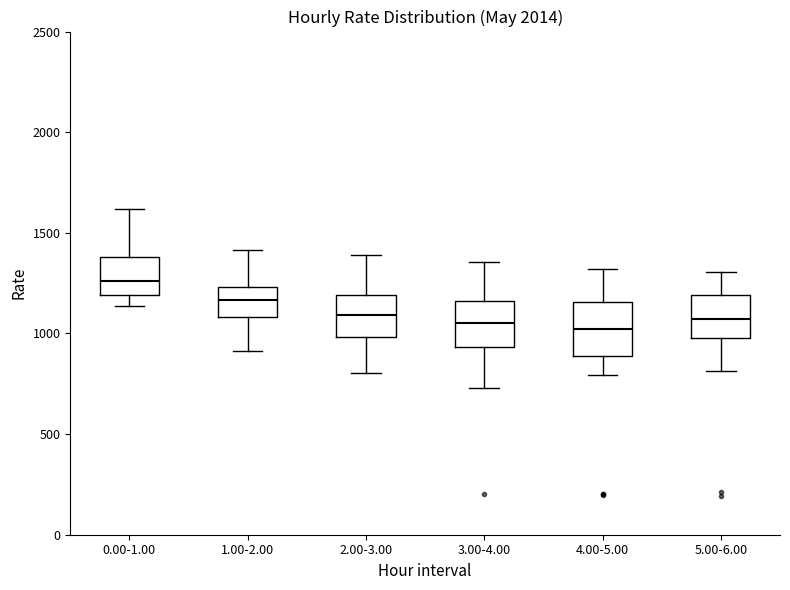

Reading left to right, read every box against the y-axis: the position of its median line, the range the box covers, and the ends of its whiskers. The values are not printed on the chart, so give them approximately, as read against the axis.

0.00-1.00: median 1250, box 1200 to 1400, whiskers 1150 to 1600
1.00-2.00: median 1150, box 1100 to 1250, whiskers 900 to 1400
2.00-3.00: median 1100, box 1000 to 1200, whiskers 800 to 1400
3.00-4.00: median 1050, box 950 to 1150, whiskers 750 to 1350
4.00-5.00: median 1000, box 900 to 1150, whiskers 800 to 1300
5.00-6.00: median 1050, box 1000 to 1200, whiskers 800 to 1300